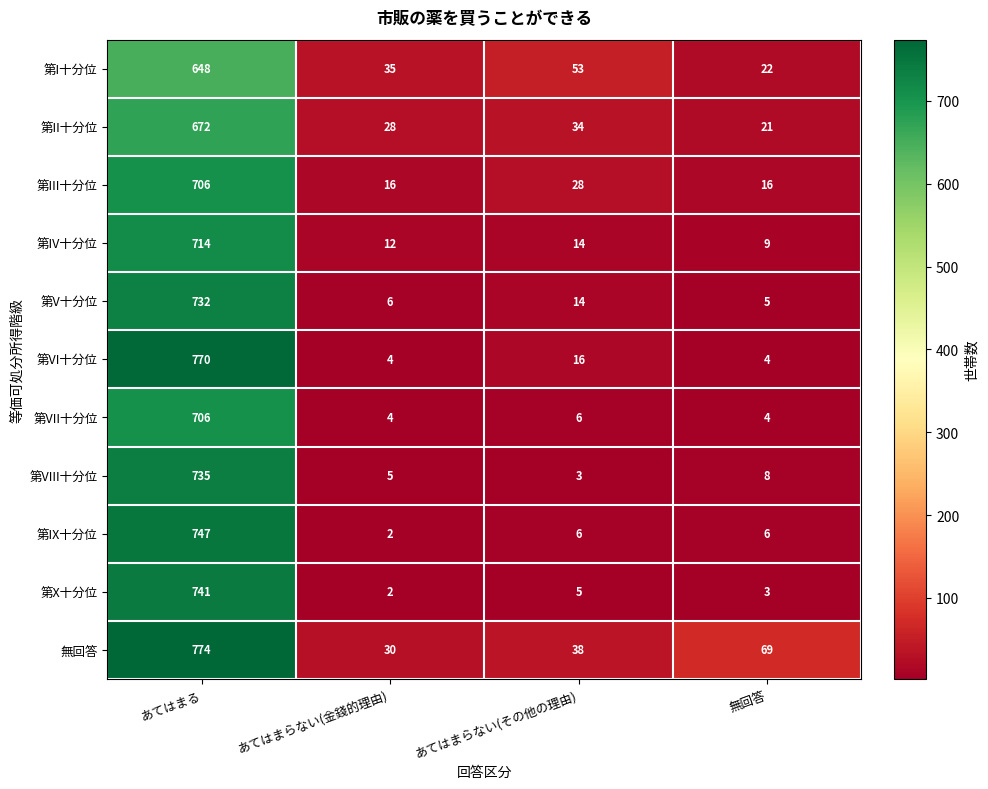

Which series has the widest spread of values?

第VI十分位